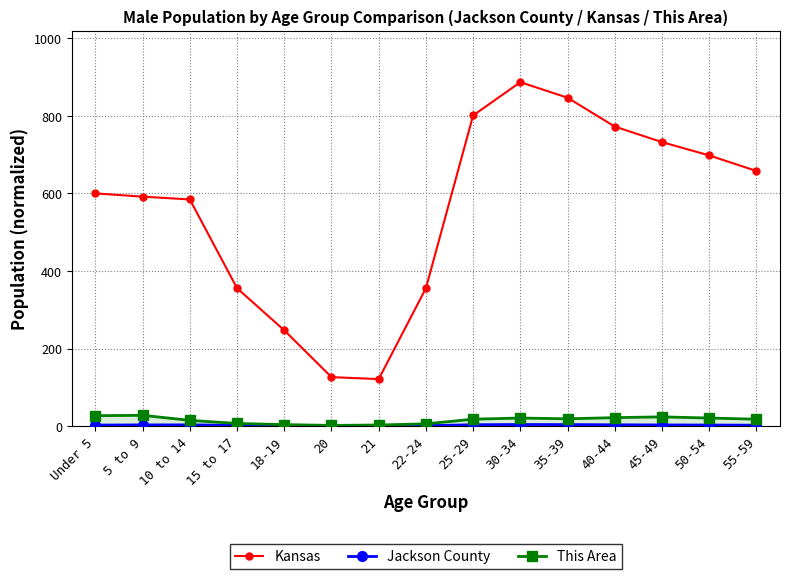

True or false: Kansas and This Area cross at least once.

False